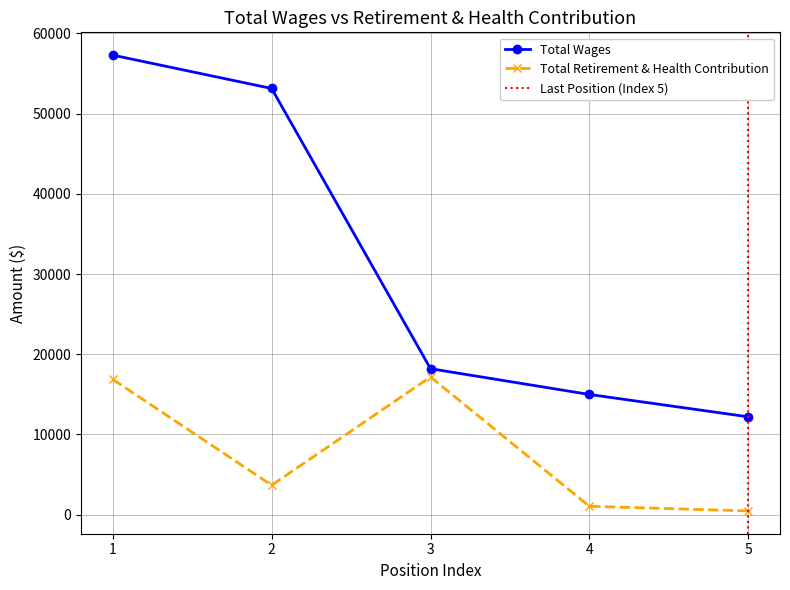

How many data points in Total Wages are above 18194?

2